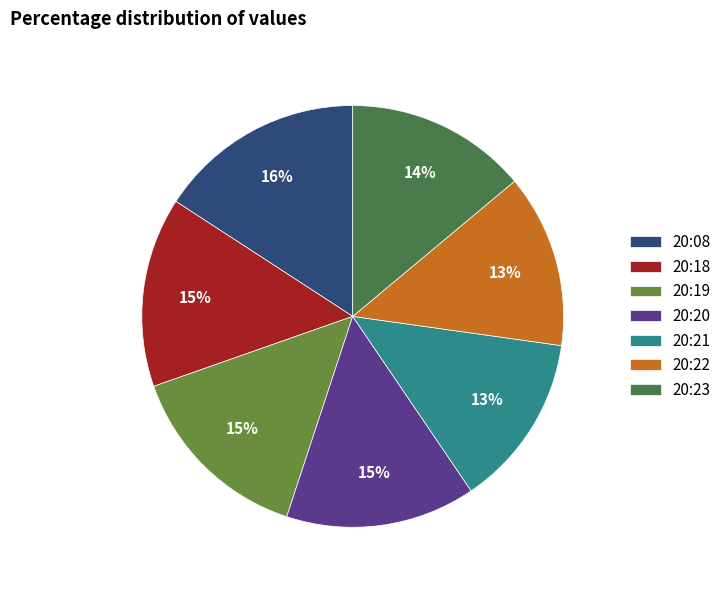

True or false: 20:08 accounts for 16% of the total.

True